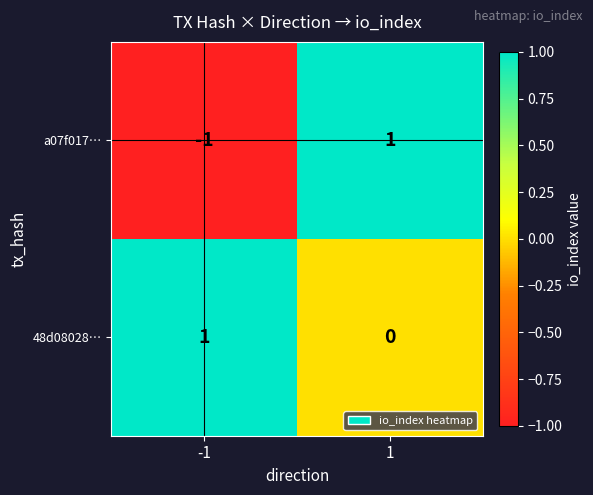

At how many categories does at least one series exceed 0?

2